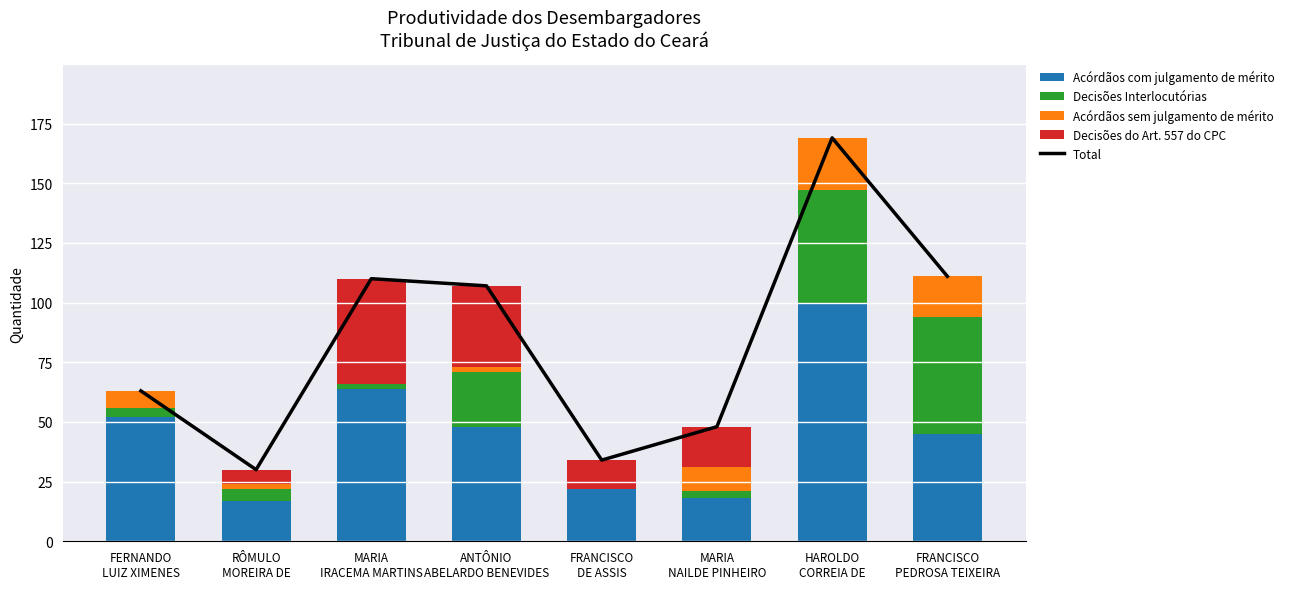

Between RÔMULO
MOREIRA DE and MARIA
IRACEMA MARTINS, which is larger?

MARIA
IRACEMA MARTINS